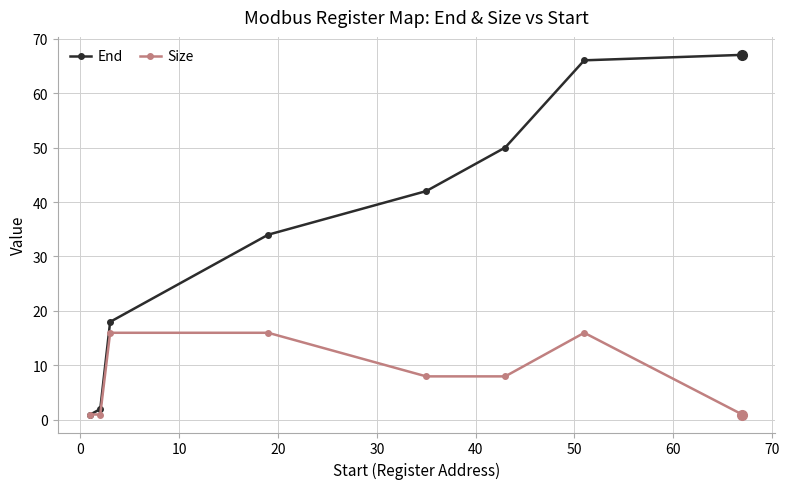

What is the value of the End point at the 4th from the left?

34